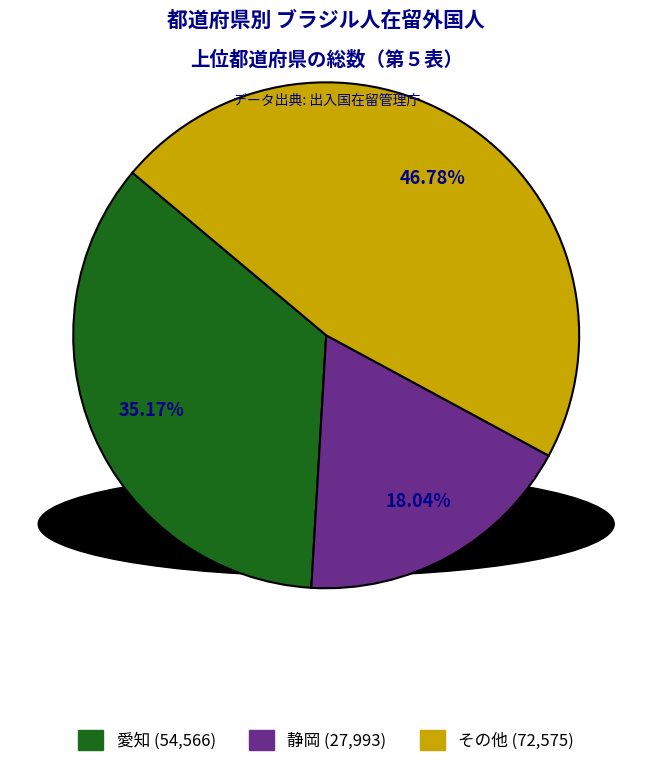

Is there any slice that represents more than half of the pie?

No